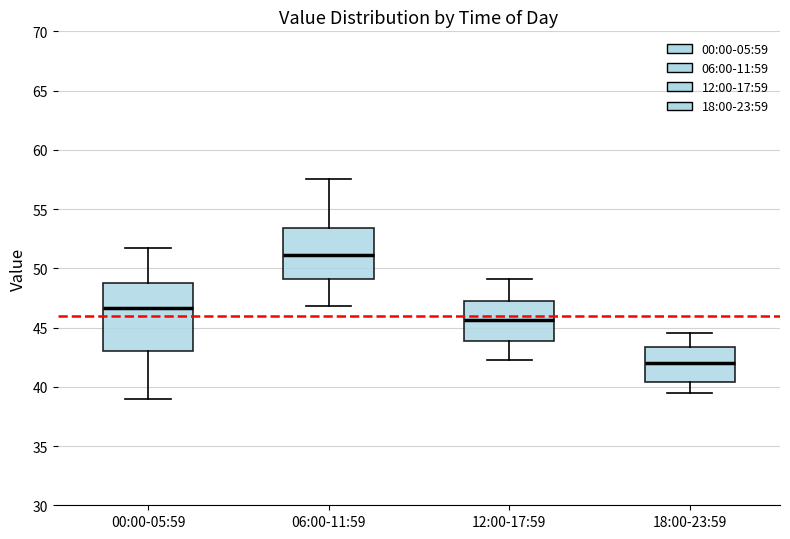

Comparing the boxes themselves (not the whiskers), which one is the tallest?

00:00-05:59